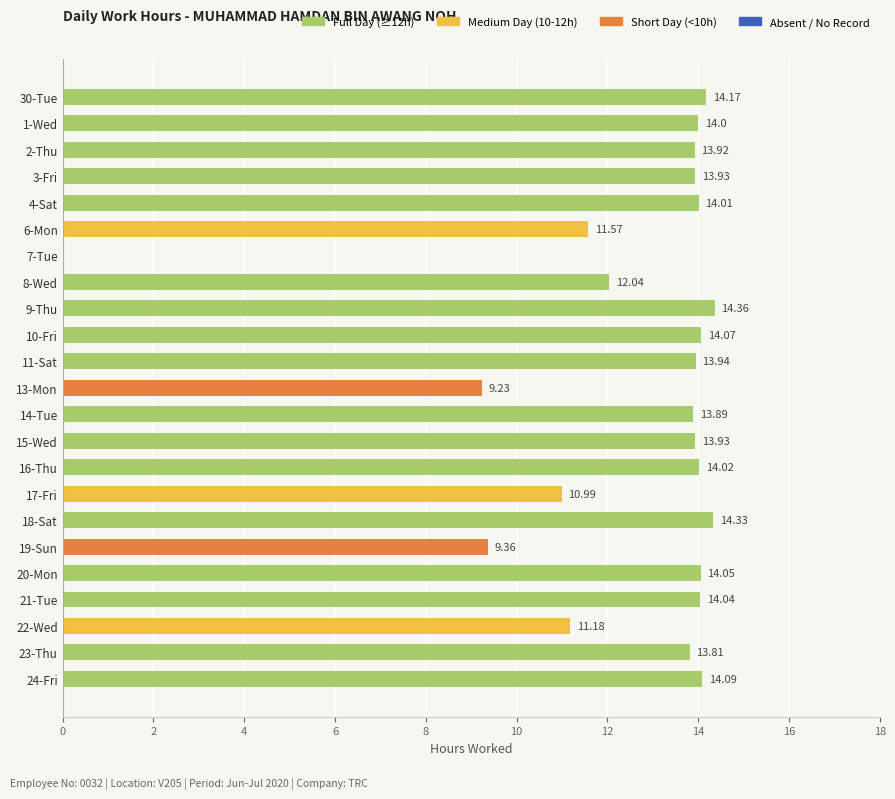

What is the ratio of the value at 23-Thu to the value at 22-Wed?

1.2